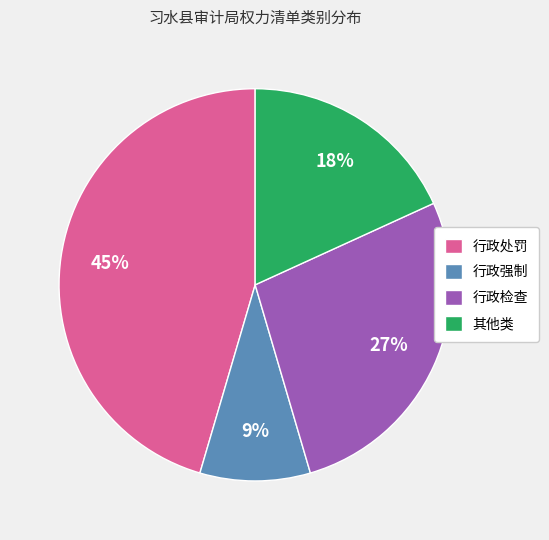

True or false: 行政处罚 accounts for 45% of the total.

True